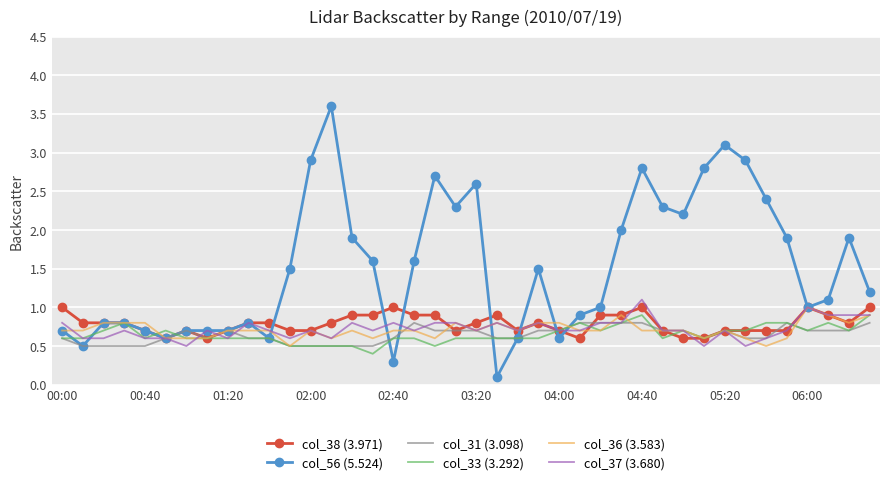

Which series has the widest spread of values?

col_56 (5.524)